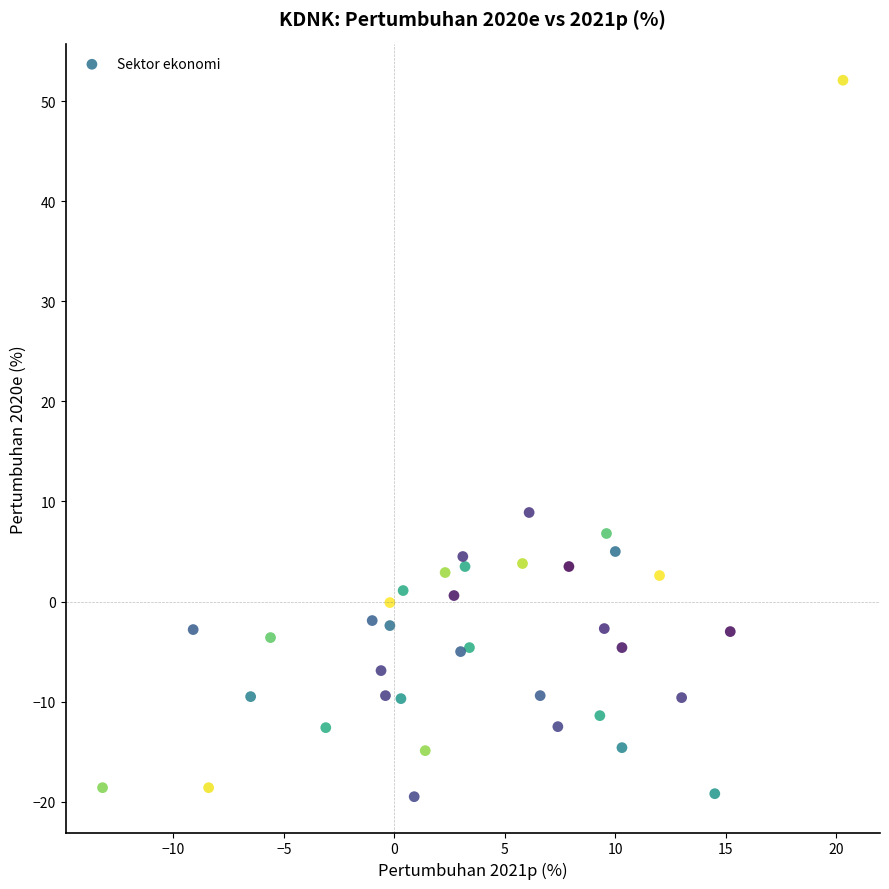

What Y value in the scatter plot is closest to 16?

8.9